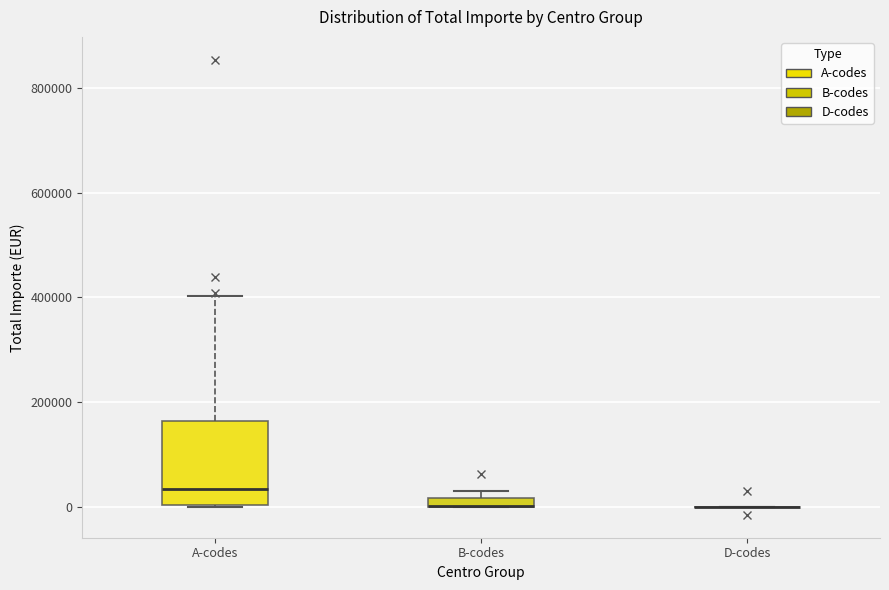

Comparing the boxes themselves (not the whiskers), which one is the tallest?

A-codes